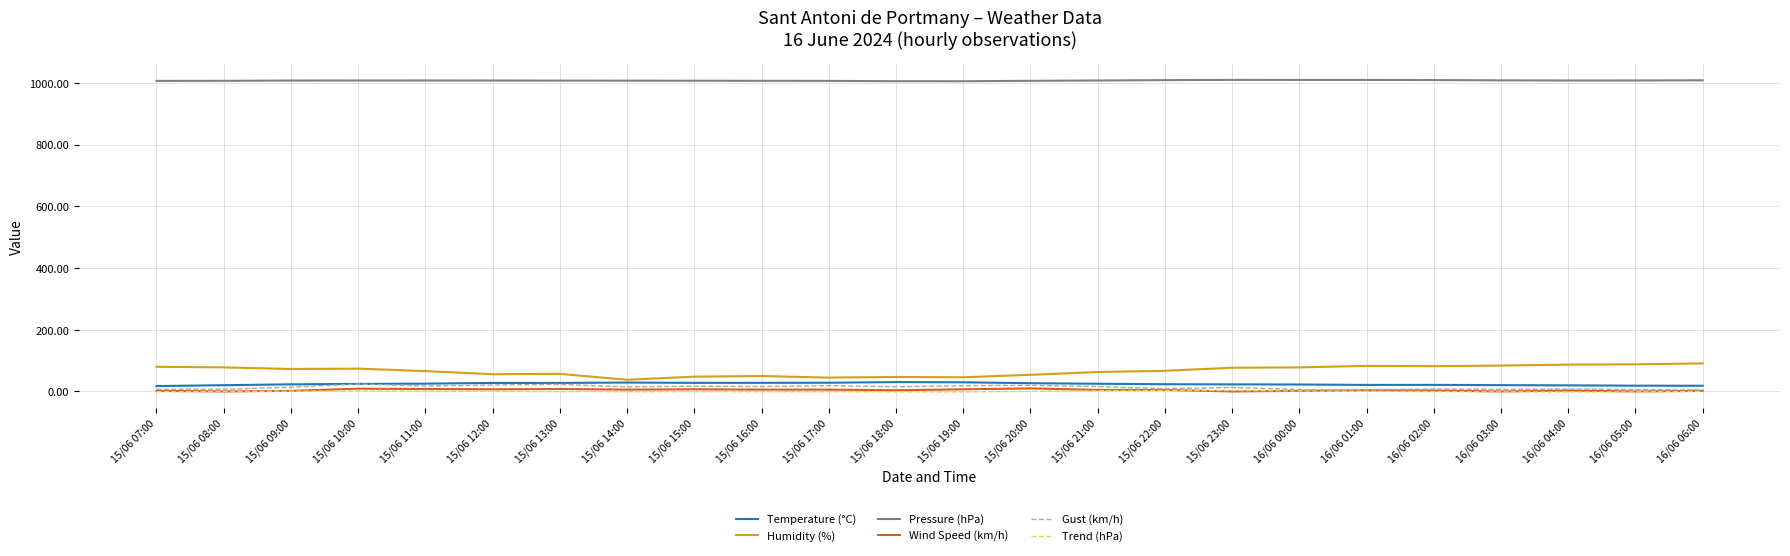

True or false: Humidity (%) has a value of 47.0 at 15/06 18:00.

True